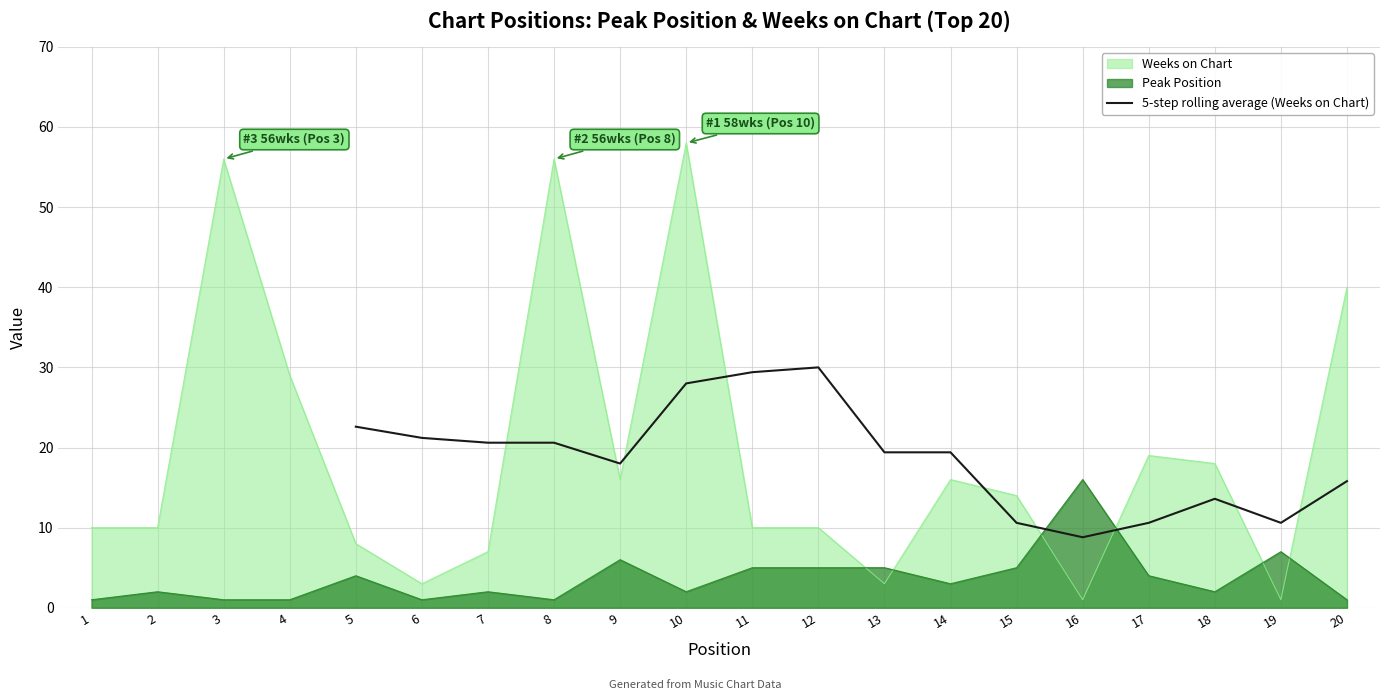

Reading left to right, what are all the values shown in this chart?

22.6	21.2	20.6	20.6	18.0	28.0	29.4	30.0	19.4	19.4	10.6	8.8	10.6	13.6	10.6	15.8